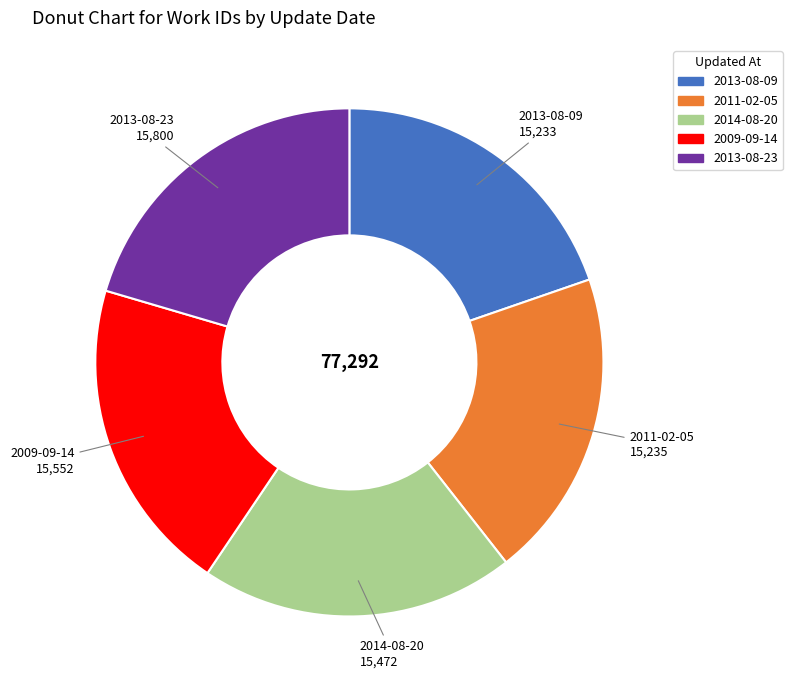

Is there any slice that represents more than half of the pie?

No